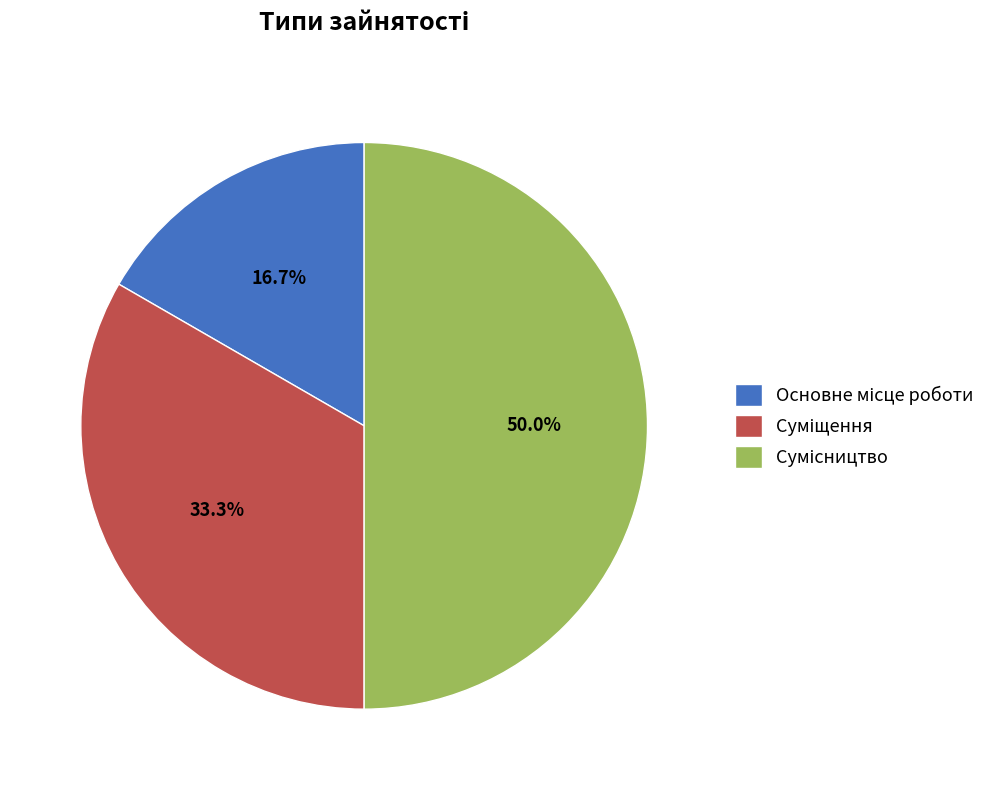

Does Суміщення represent more than half of the total?

No